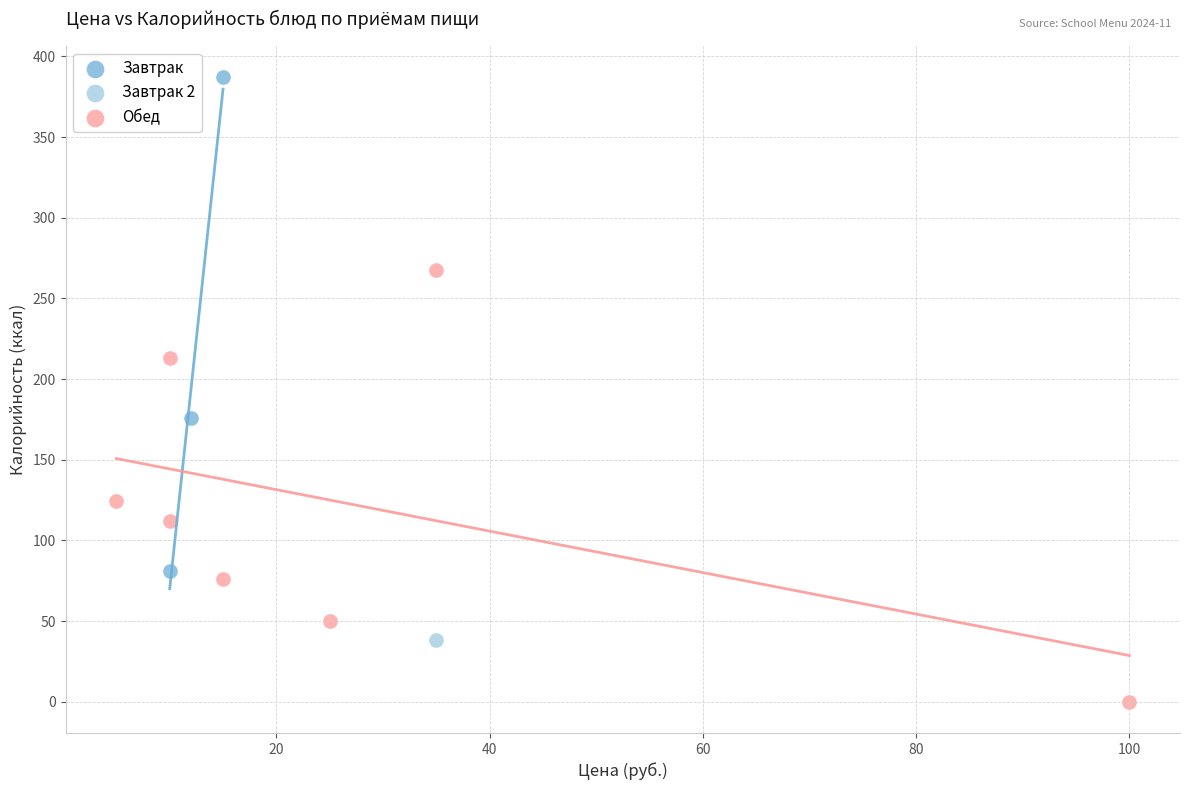

Which series contains the lowest Y value?

Обед